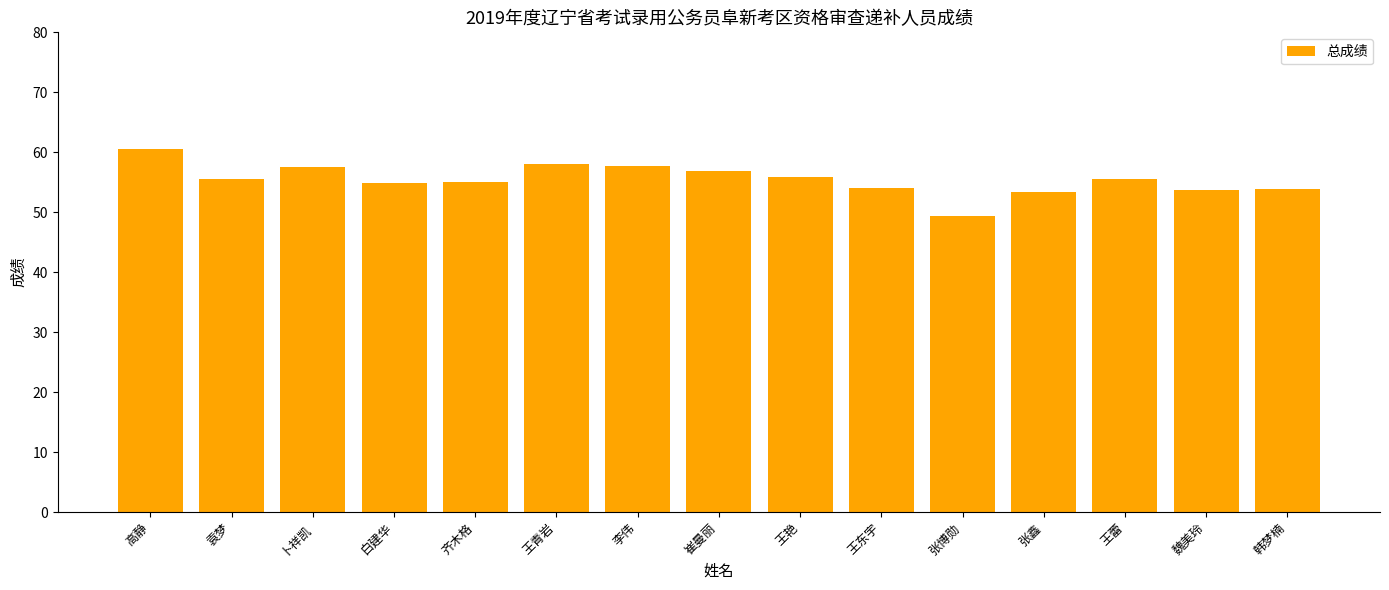

The value at 齐木格 is 96.1. True or false?

False